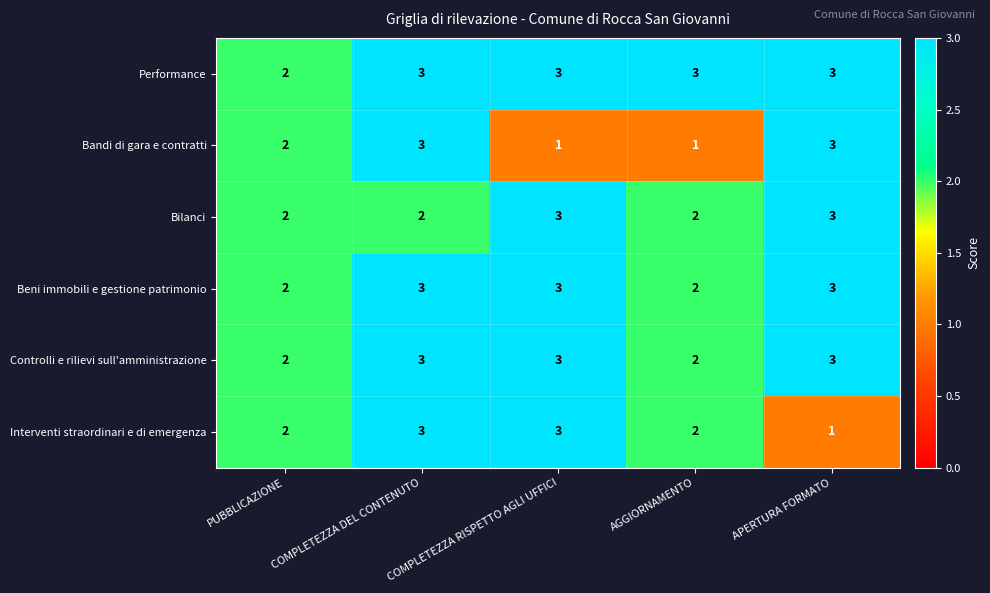

Between AGGIORNAMENTO and APERTURA FORMATO, which series saw the biggest shift?

Bandi di gara e contratti